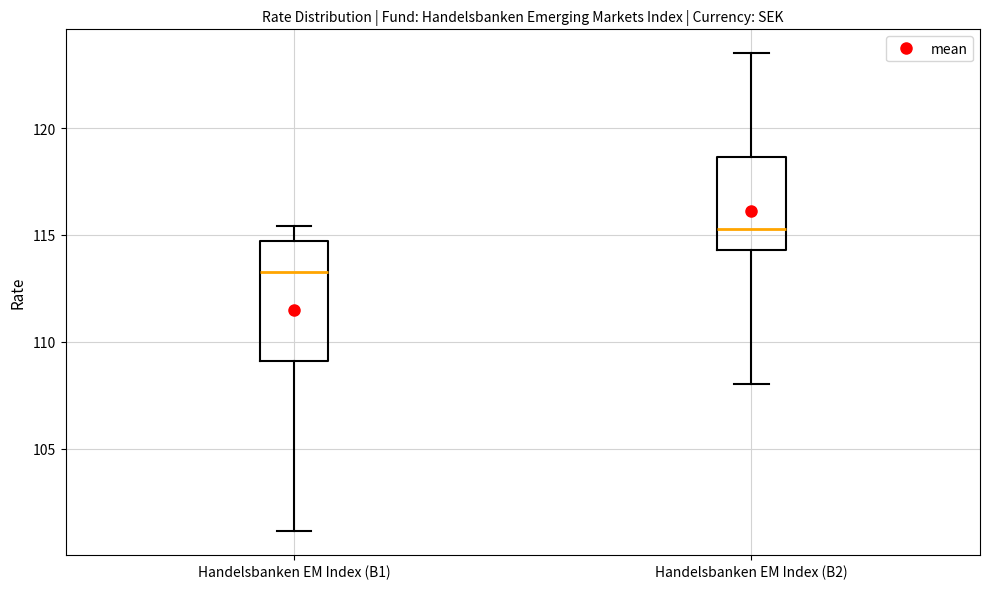

Which box's median line is the highest?

Handelsbanken EM Index (B2)